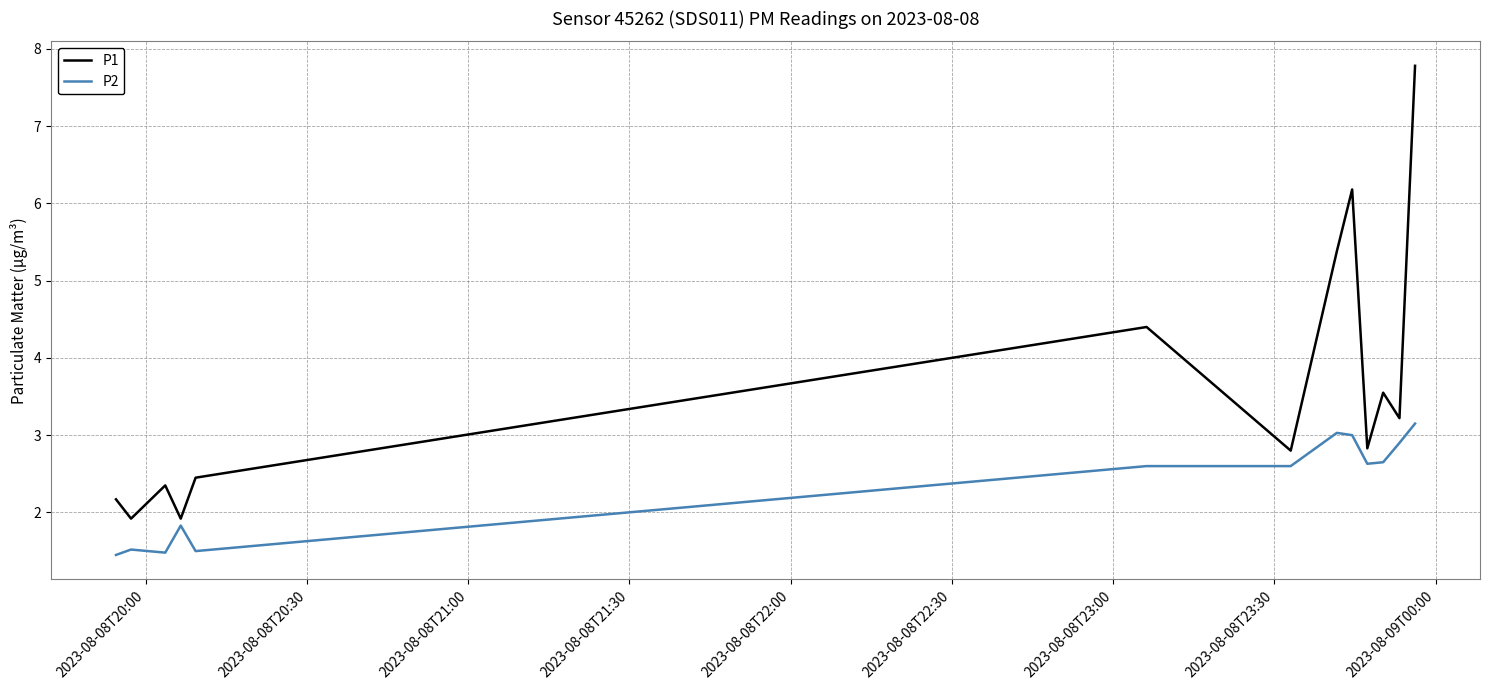

How many values in the P2 series exceed 2?

8